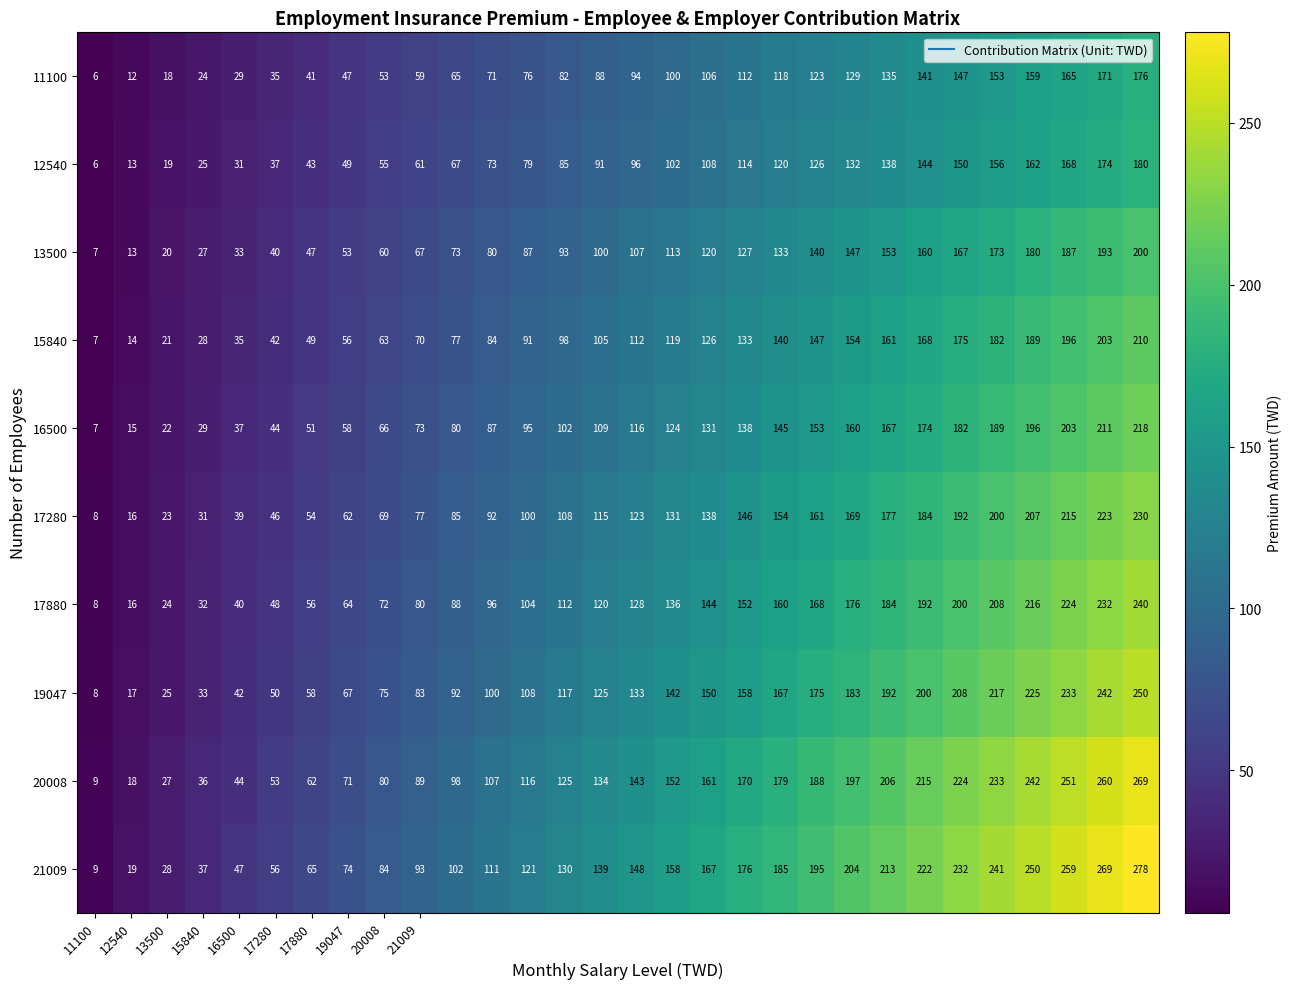

What is the difference between the second highest and minimum values in the 13500 series?

186